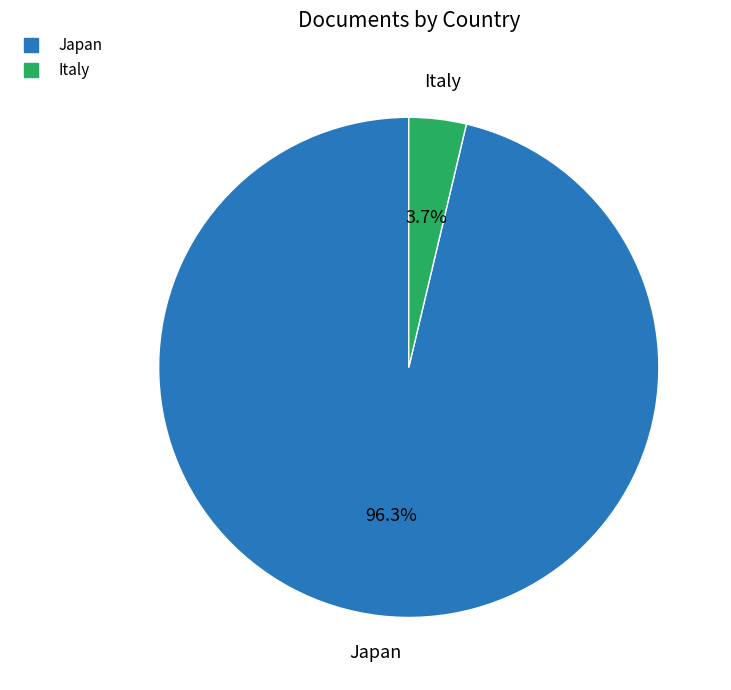

To the nearest percent, what is the difference between the largest and smallest slice percentages?

93%